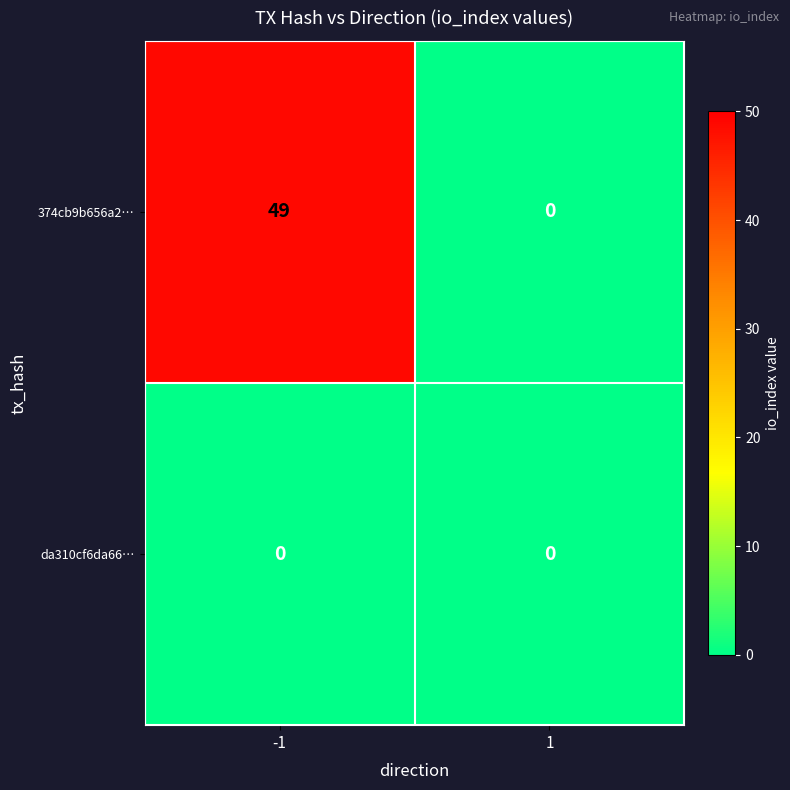

Between -1 and 1, which series saw the biggest shift?

374cb9b656a2…